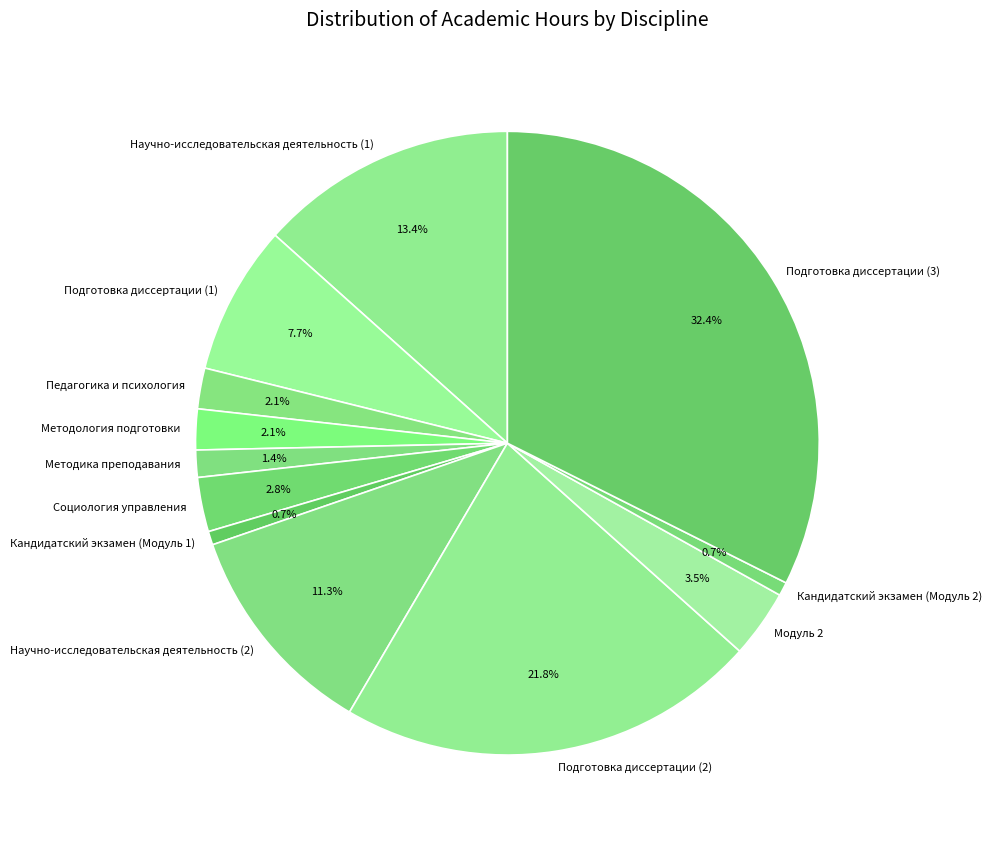

What percentage is NOT represented by Кандидатский экзамен (Модуль 1)?

99.3%